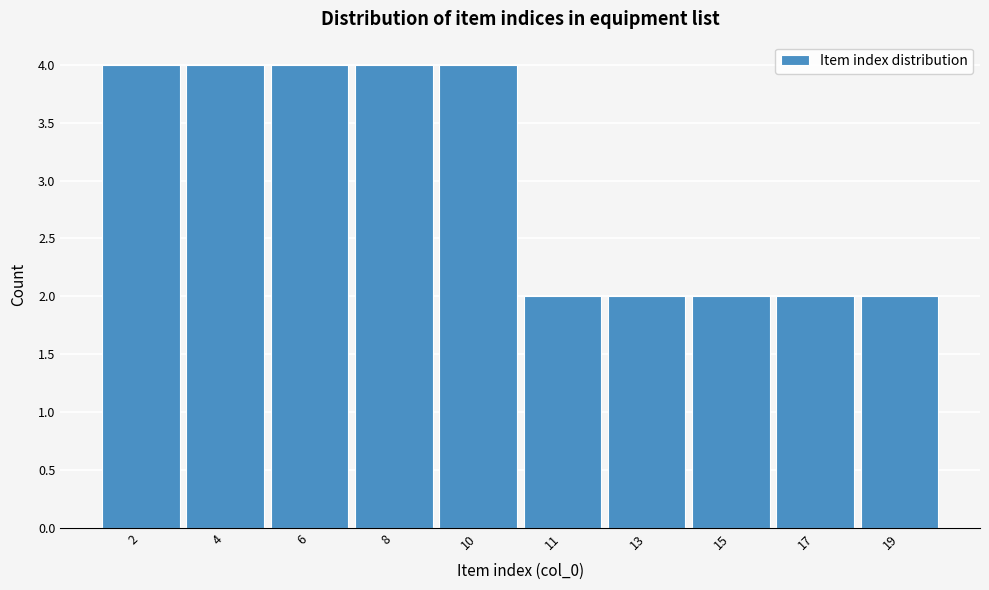

Reading right to left, transcribe all the data shown in this chart.

19=2	17=2	15=2	13=2	11=2	10=4	8=4	6=4	4=4	2=4